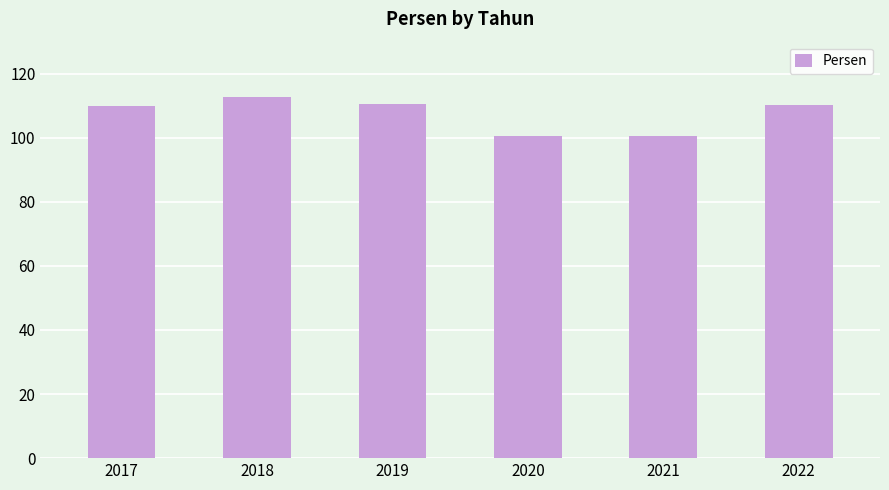

What is the ratio of the value at 2019 to the value at 2020?

1.1